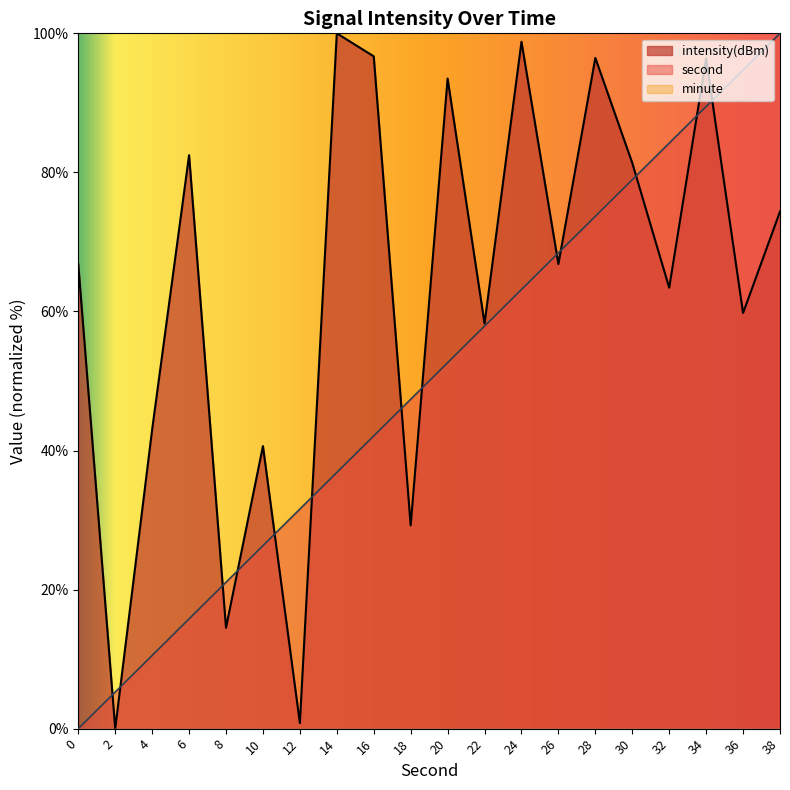

At which label does intensity(dBm) reach its peak?

14